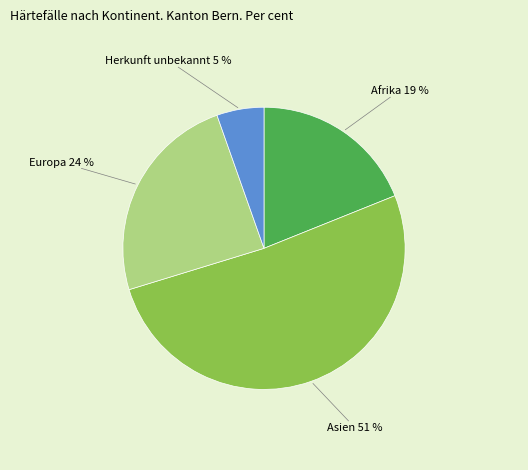

Which category accounts for the majority?

Asien